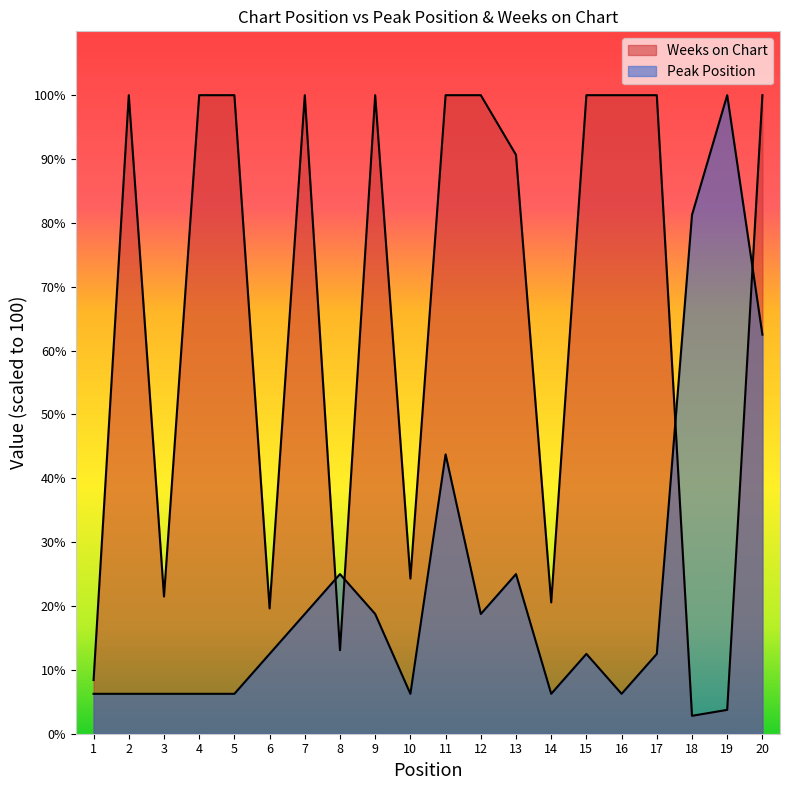

How many times do Weeks on Chart and Peak Position cross each other?

4